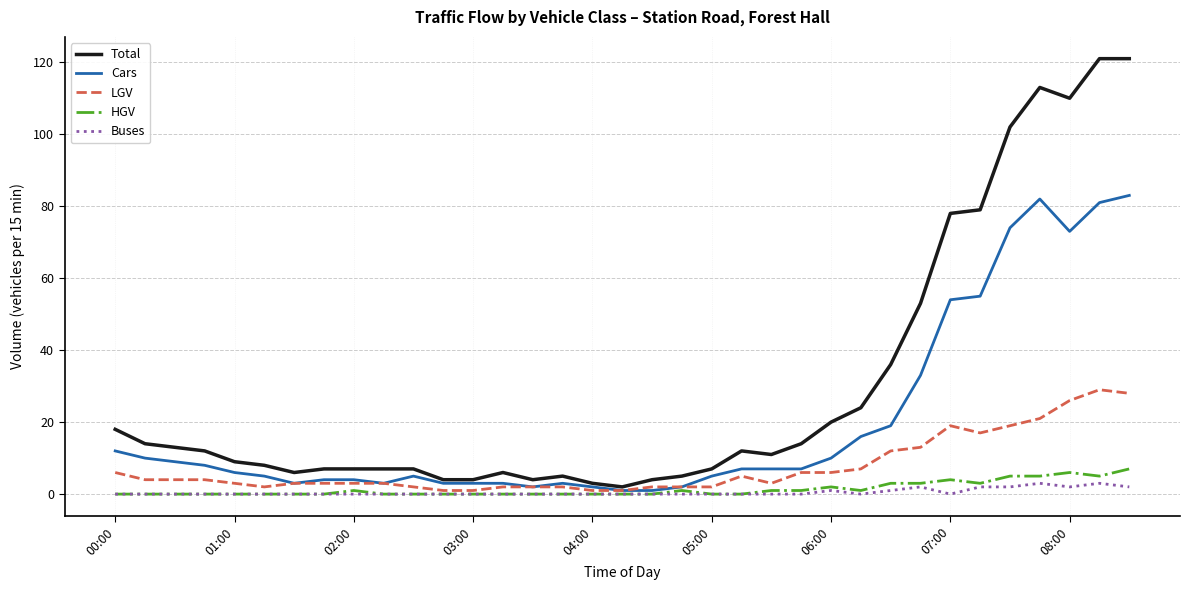

Which series has the largest total across all categories?

Total